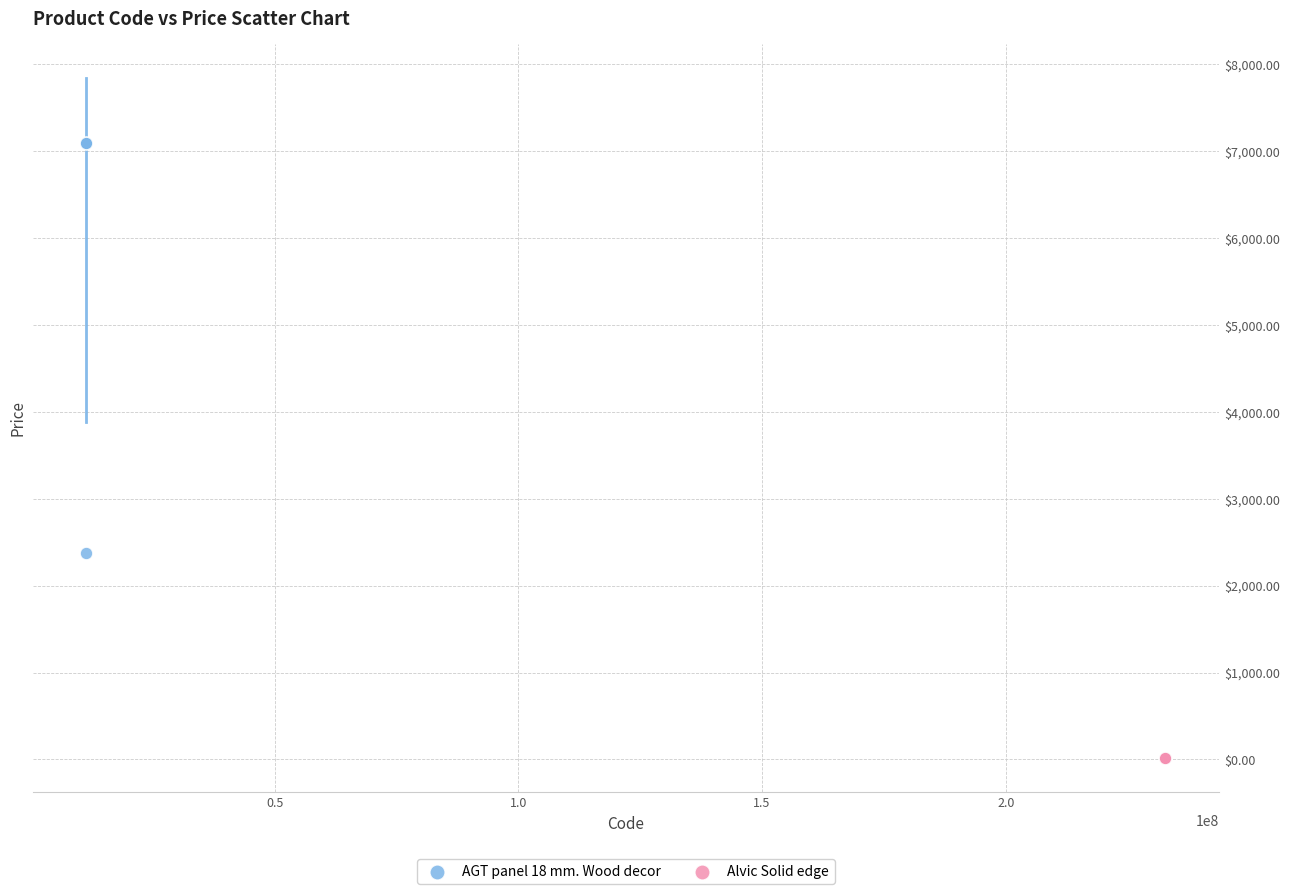

Which series reaches the maximum Y coordinate?

AGT panel 18 mm. Wood decor